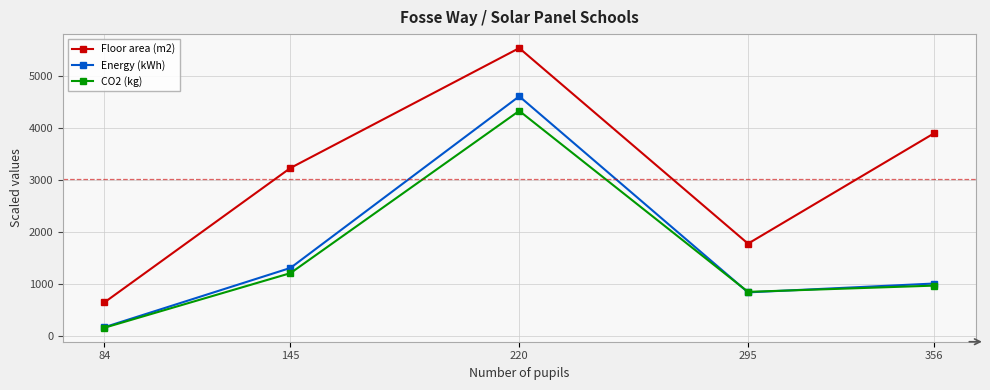

Does the chart have visible grid lines?

Yes